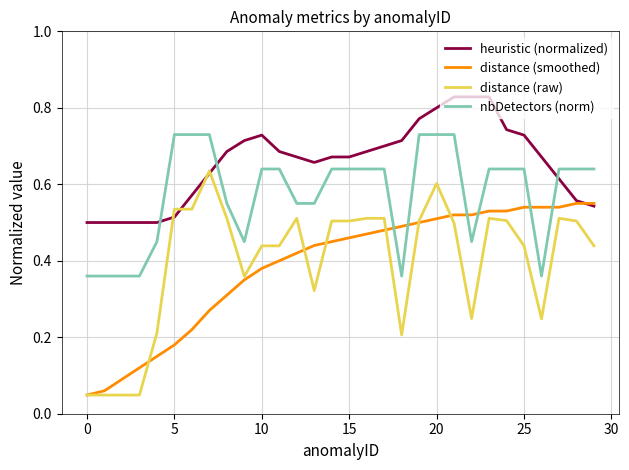

Rank the series by their maximum value, from lowest to highest.

distance (smoothed), distance (raw), nbDetectors (norm), heuristic (normalized)